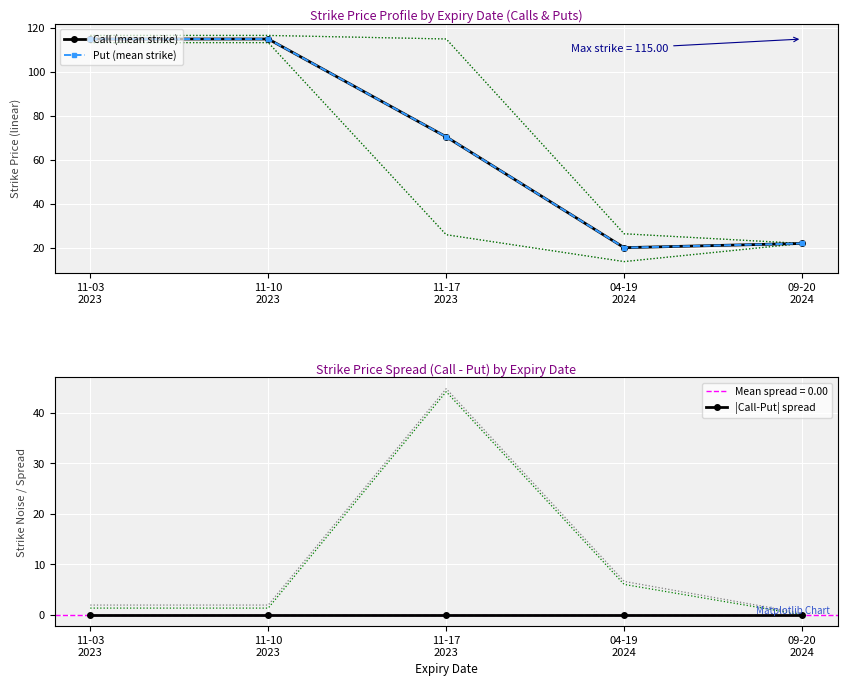

Reading right to left, transcribe all the data shown in this chart.

Call (mean strike): 22.0	20.1	70.5	115.0	115.0
Put (mean strike): 22.0	20.1	70.5	115.0	115.0
|Call-Put| spread: 0.0	0.0	0.0	0.0	0.0